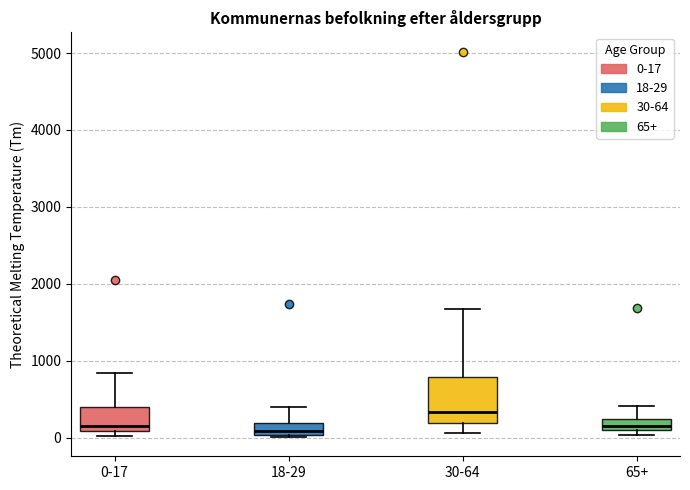

Which box's median line is the highest?

30-64